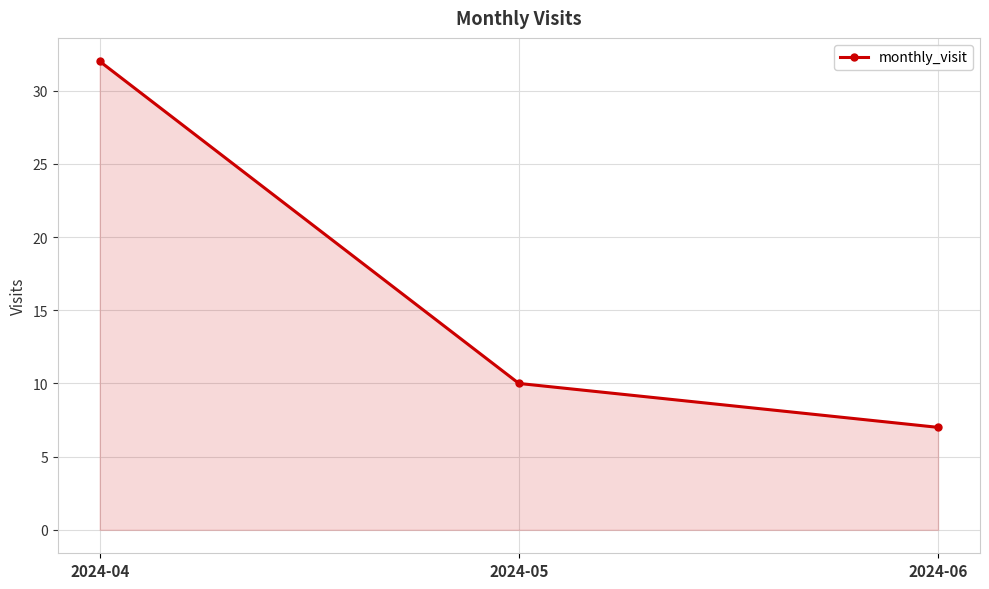

What value does the data have at 2024-04, to the nearest 10?

30